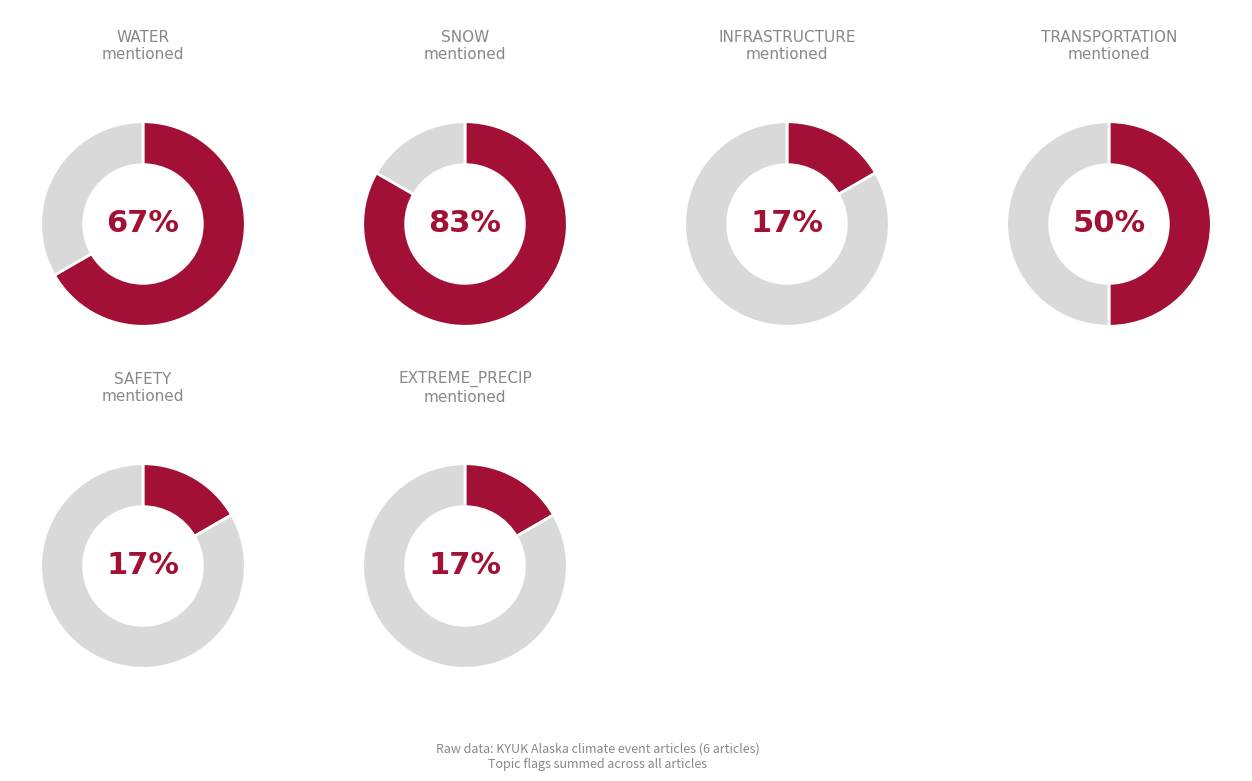

The Eek (Logistics/Barges) slice represents 30% of the pie. True or false?

False